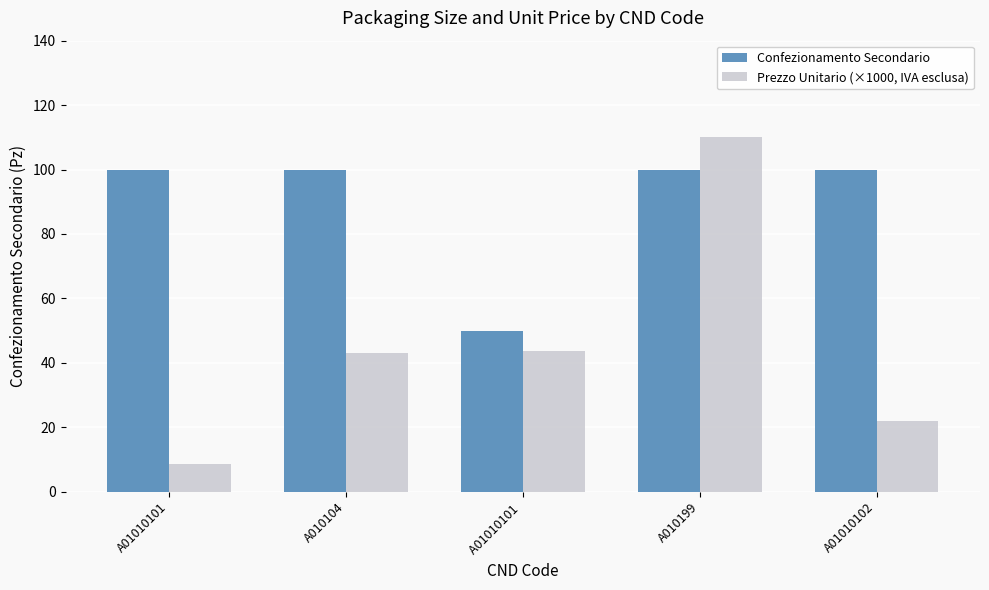

What is the difference between the highest and lowest values at A01010101 ?

6.3